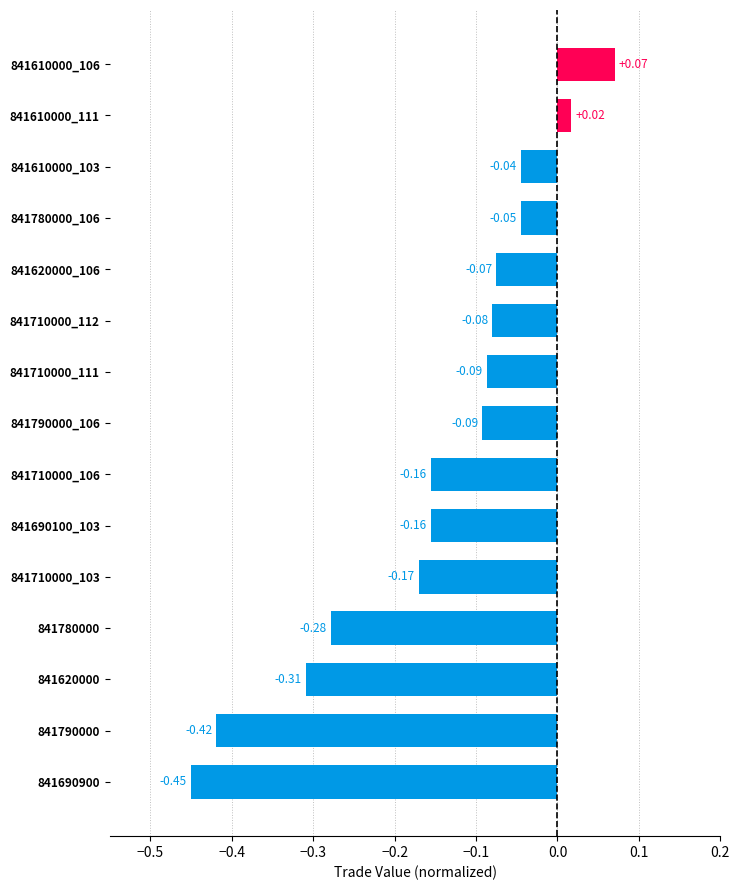

Between 841620000 and 841610000_106, which is larger?

841610000_106